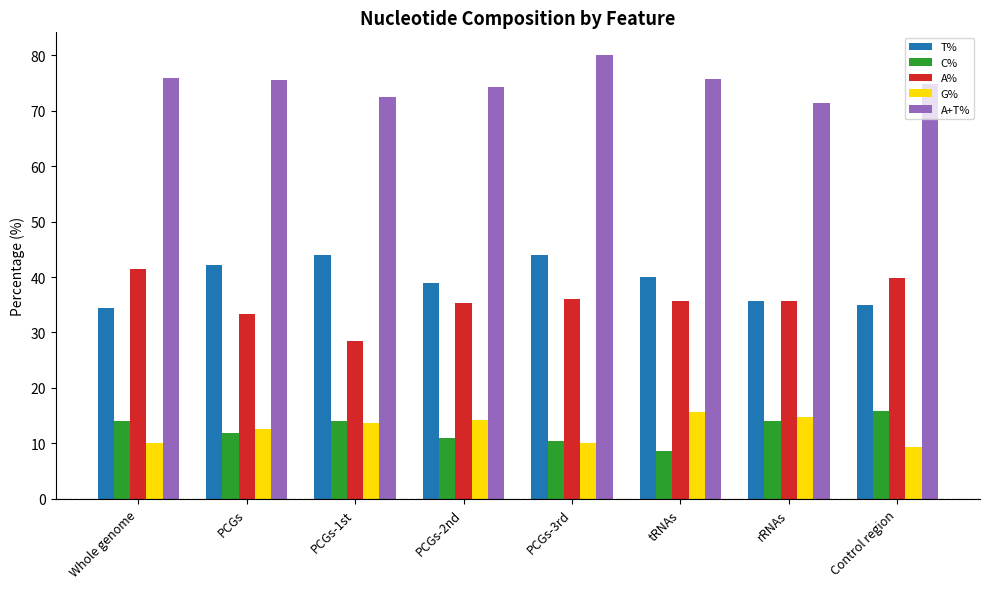

What is the label of the 8th bar from the left?

Control region